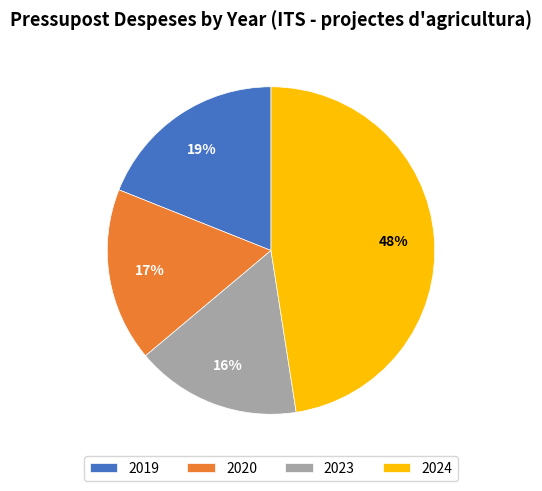

To the nearest percent, what percentage of the pie is 2023?

16%